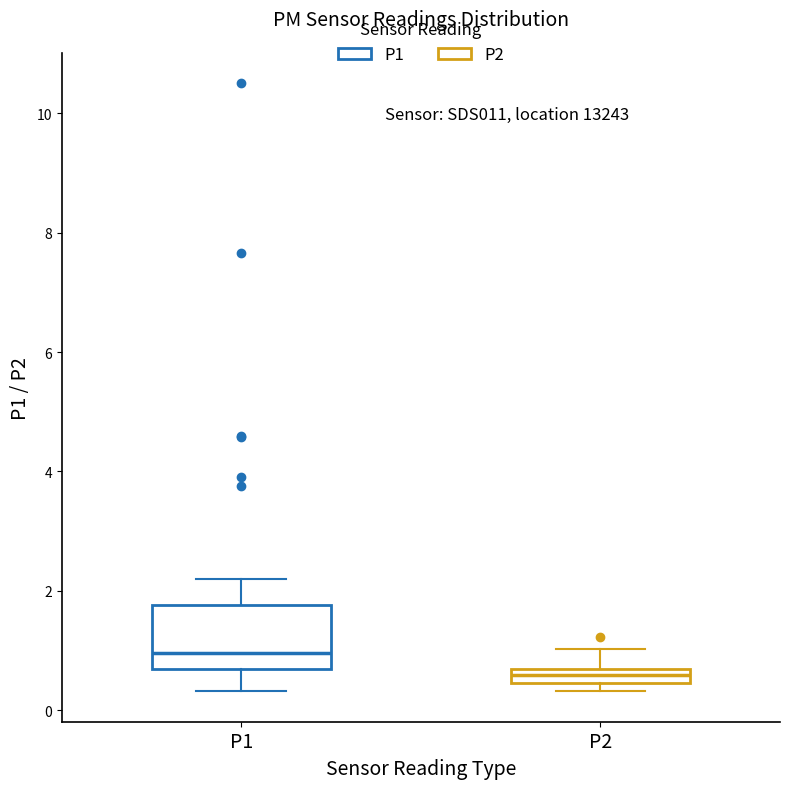

Comparing the boxes themselves (not the whiskers), which one is the tallest?

P1